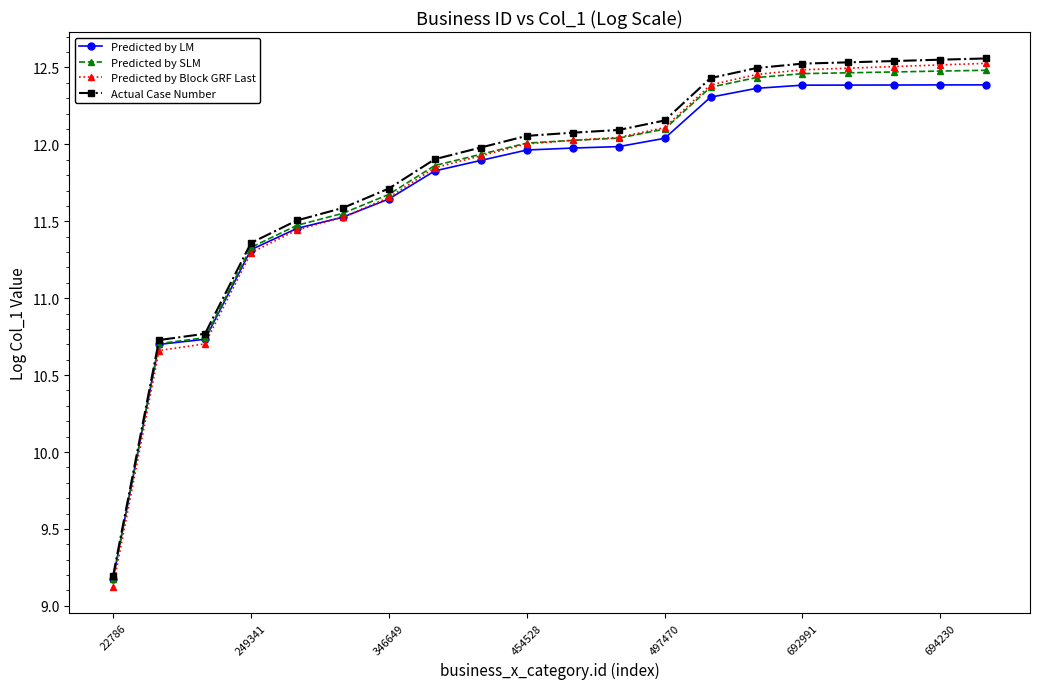

What is the value of the Predicted by LM point at the 20th from the left?

12.4